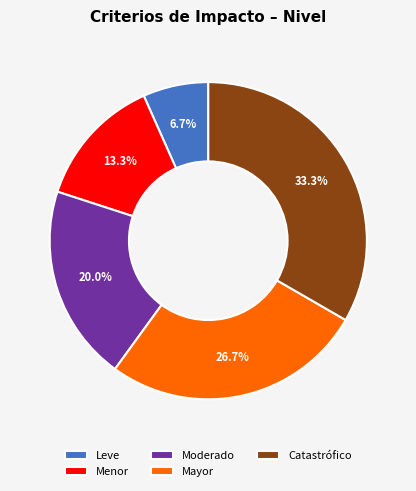

What portion of the pie excludes Mayor?

73.3%